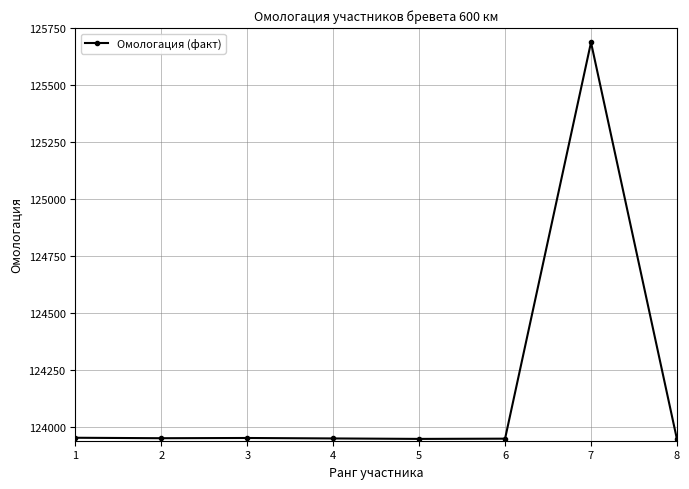

What is the sum of all values?

993337